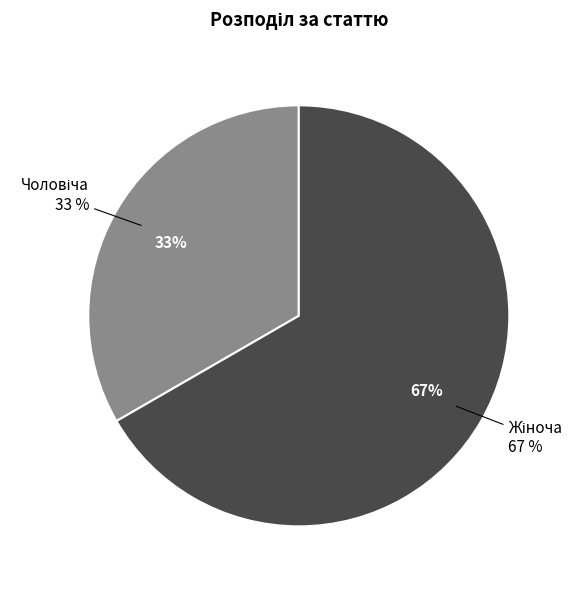

What is the total percentage of Жіноча and Чоловіча?

100.0%